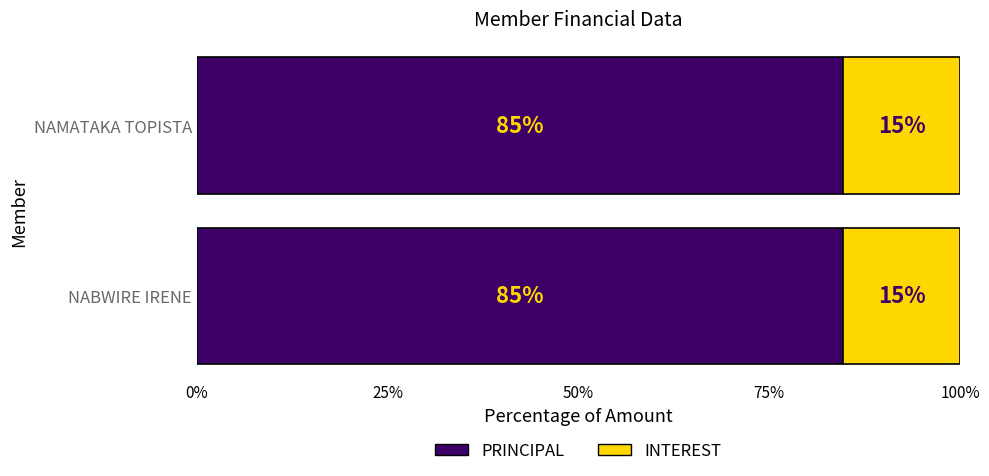

True or false: PRINCIPAL has a value of 84.7 at NABWIRE IRENE.

True